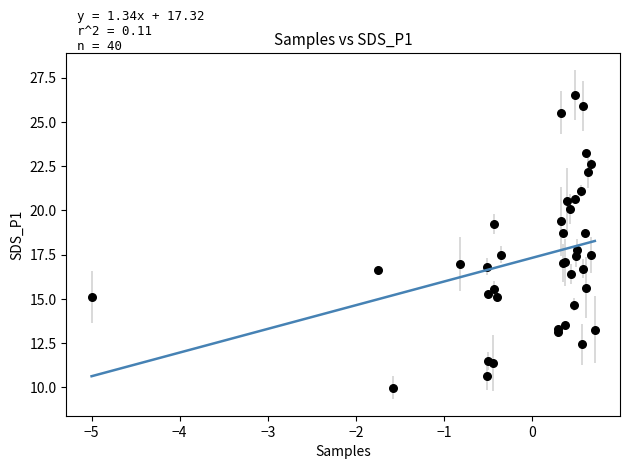

What Y value in the scatter plot is closest to 18?

17.8